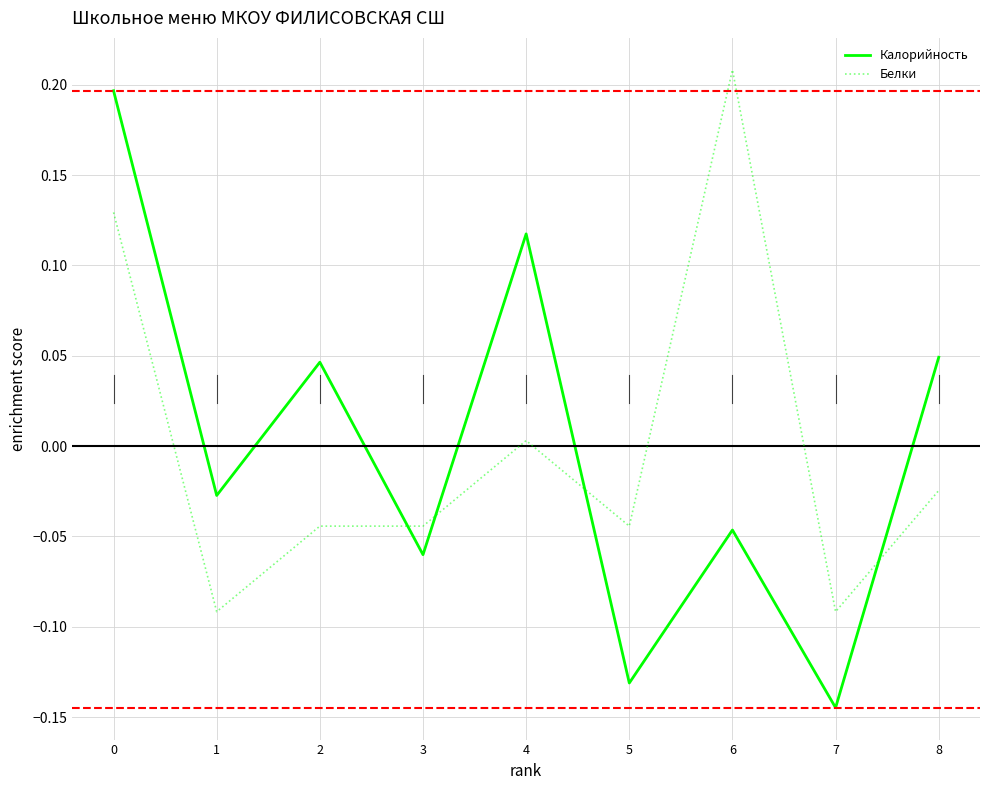

After their last crossing, which series has the higher values: Калорийность or Белки?

Калорийность